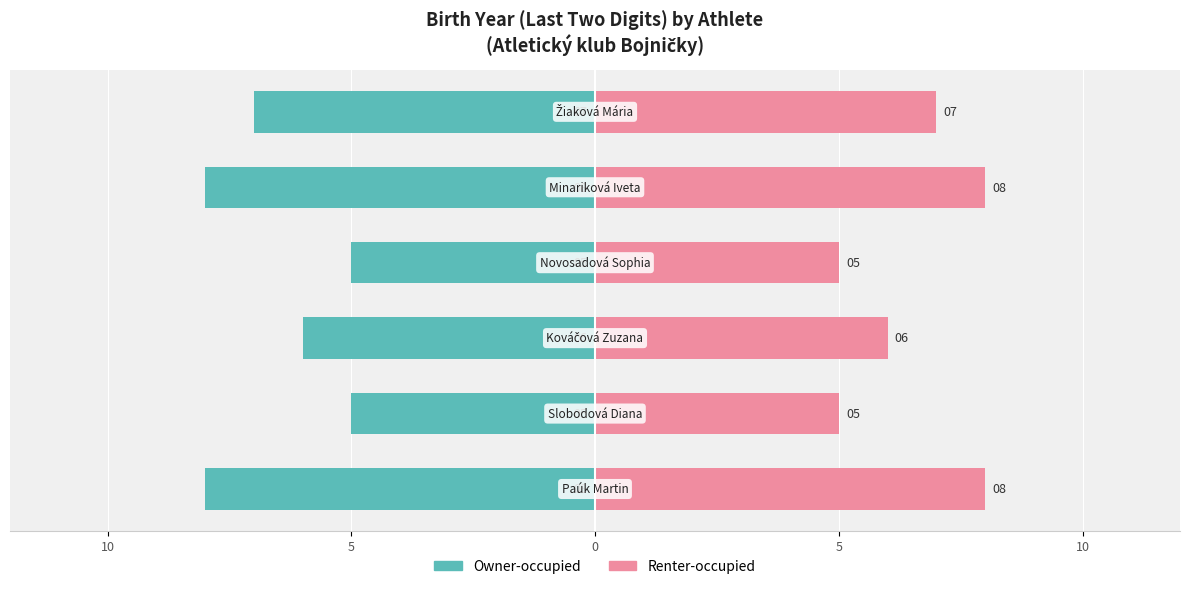

Count the number of categories in the chart.

6